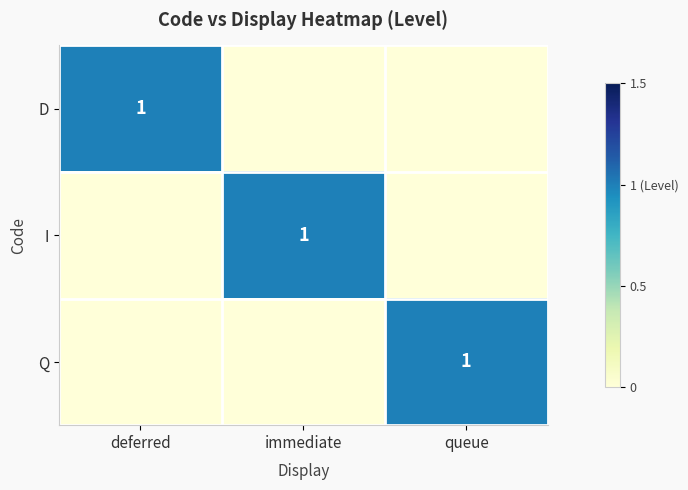

True or false: I has a value of 0 at immediate.

False